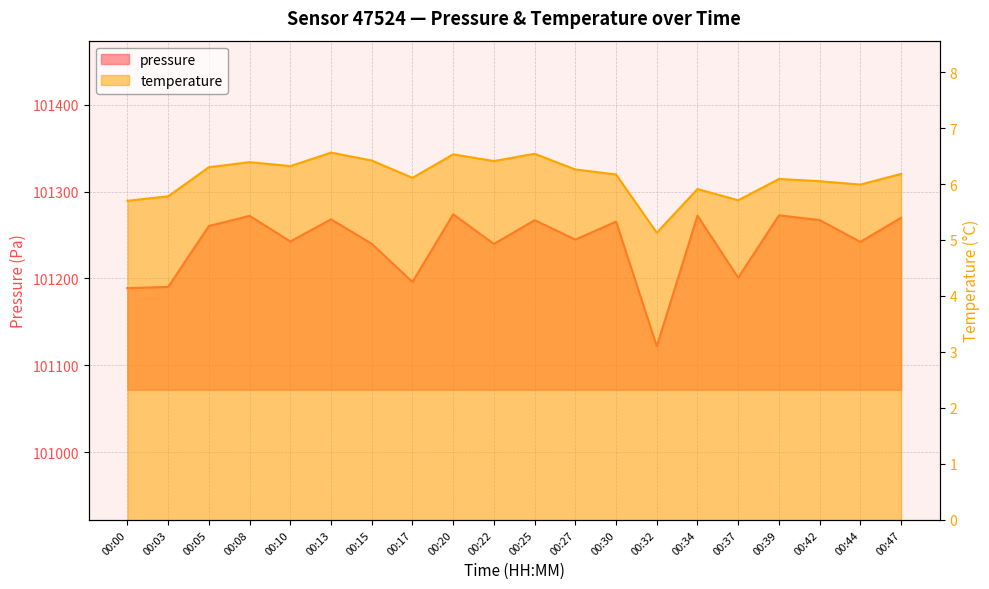

How many data points in pressure are above 101260?

10